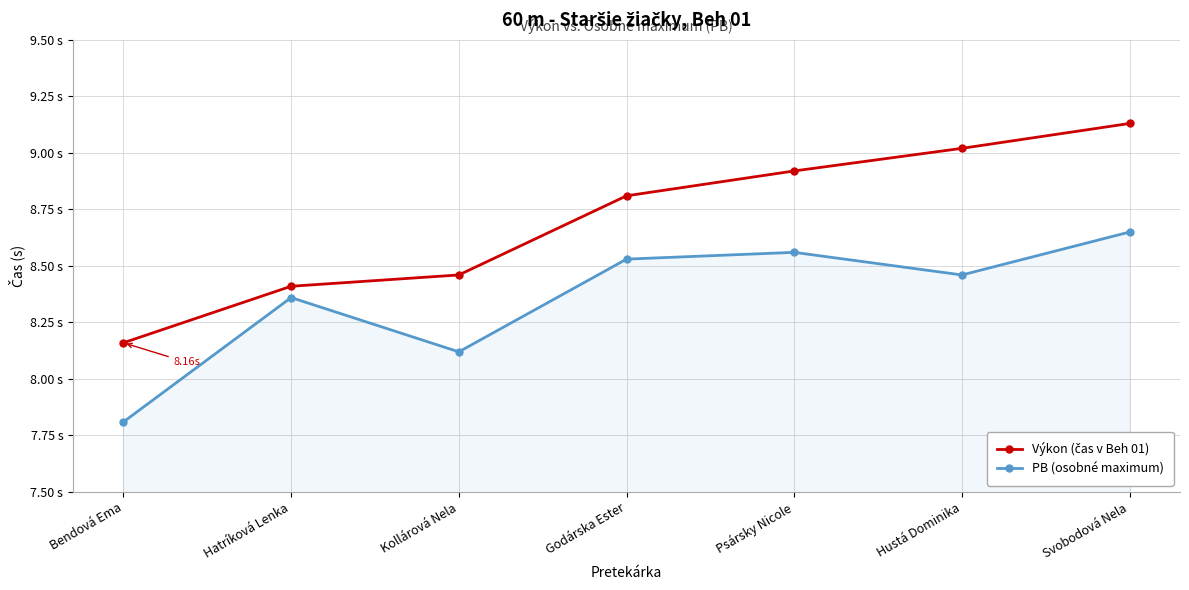

What is the label of the 1st point from the right?

Svobodová Nela